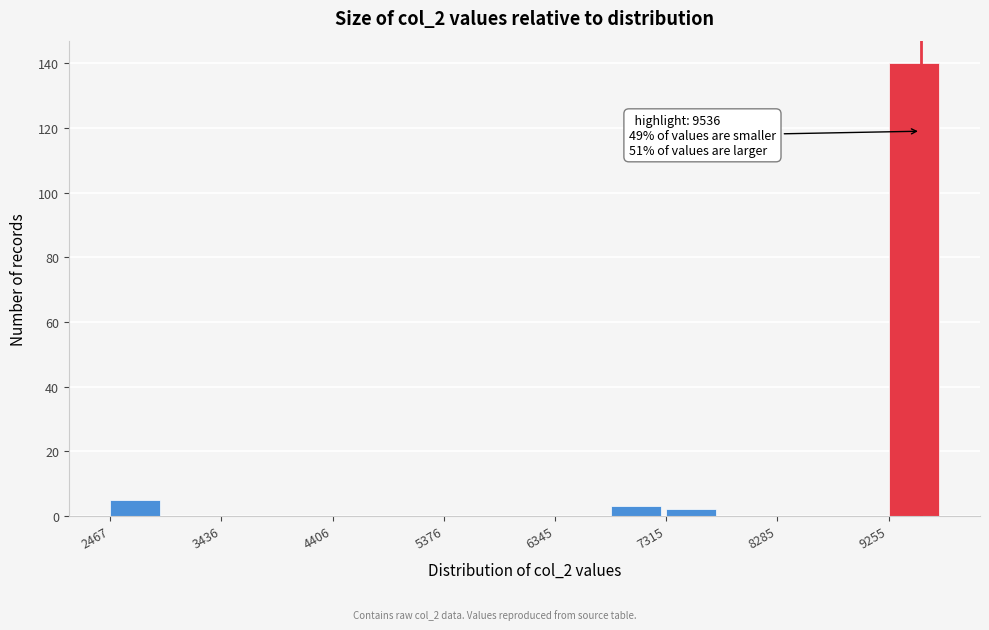

Which range on the x-axis has the tallest bar?

9300 to 9700